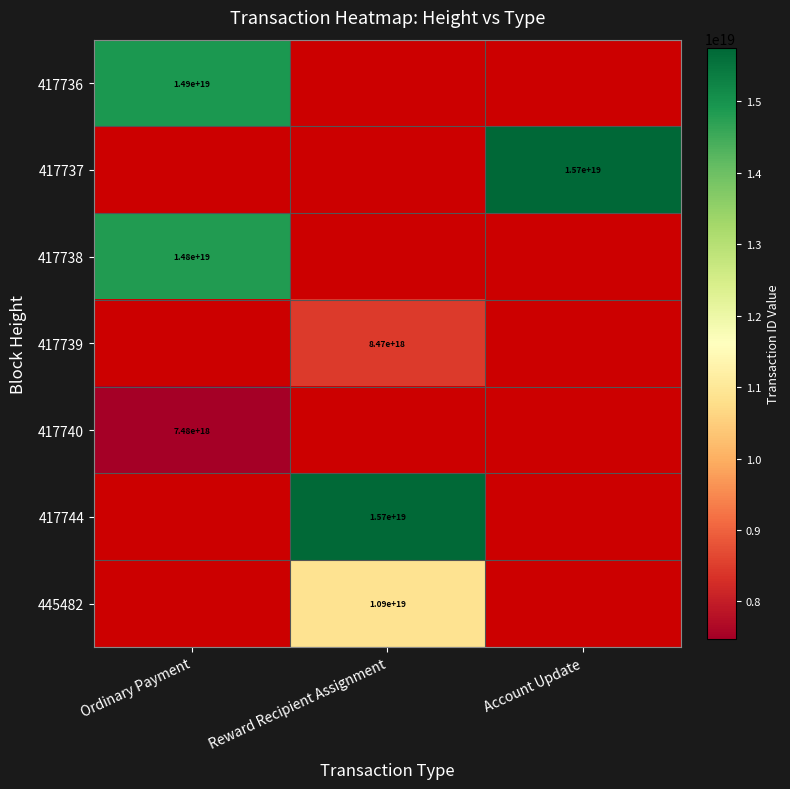

Is it true that 417739 equals 4349683408832384512 at Reward Recipient Assignment?

False